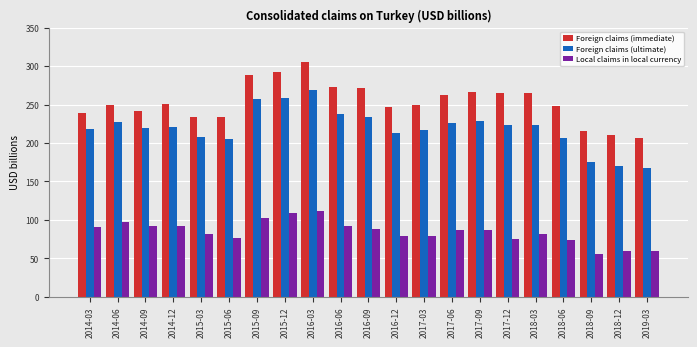

What is the value of the Foreign claims (immediate) bar at the 18th from the left?

247.8